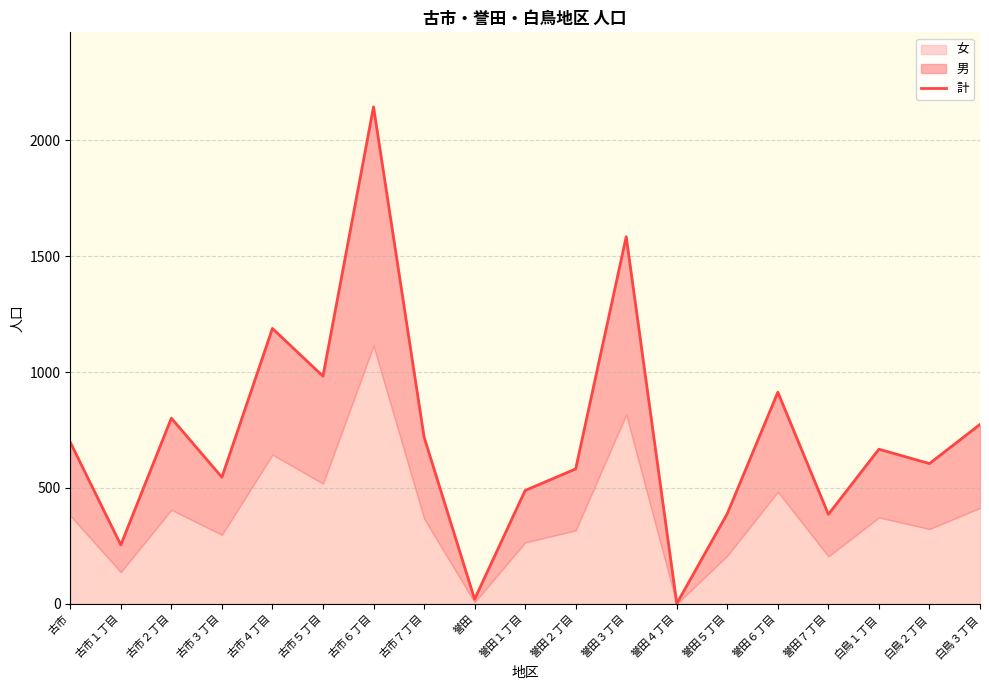

At which category does the data reach its first local valley?

古市１丁目